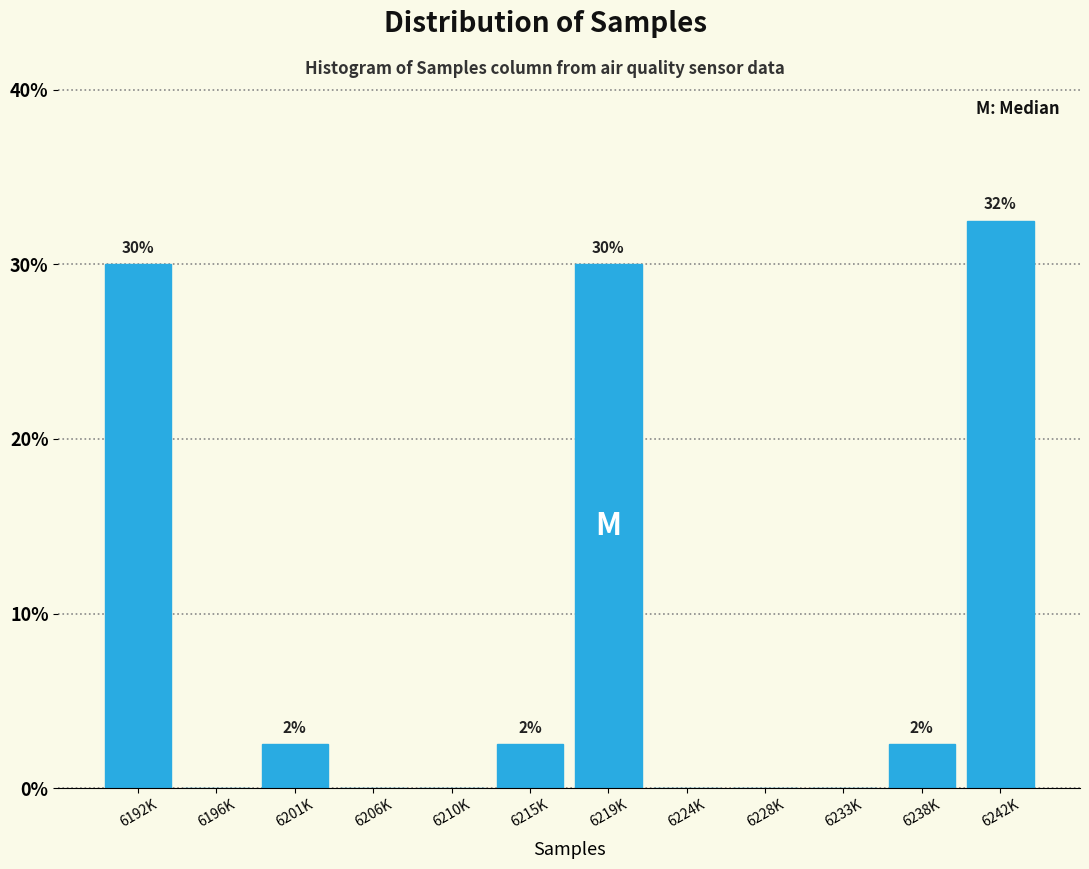

Are the bars horizontal?

No